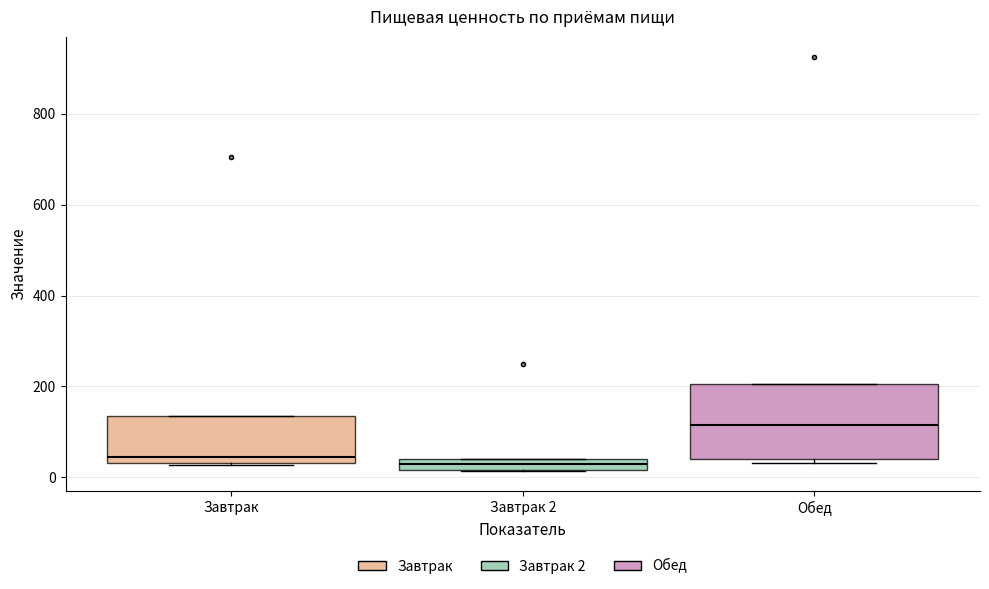

Where is the upper edge of the box for Завтрак on the y-axis? The values are not printed on the chart, so give them approximately, as read against the axis.

140